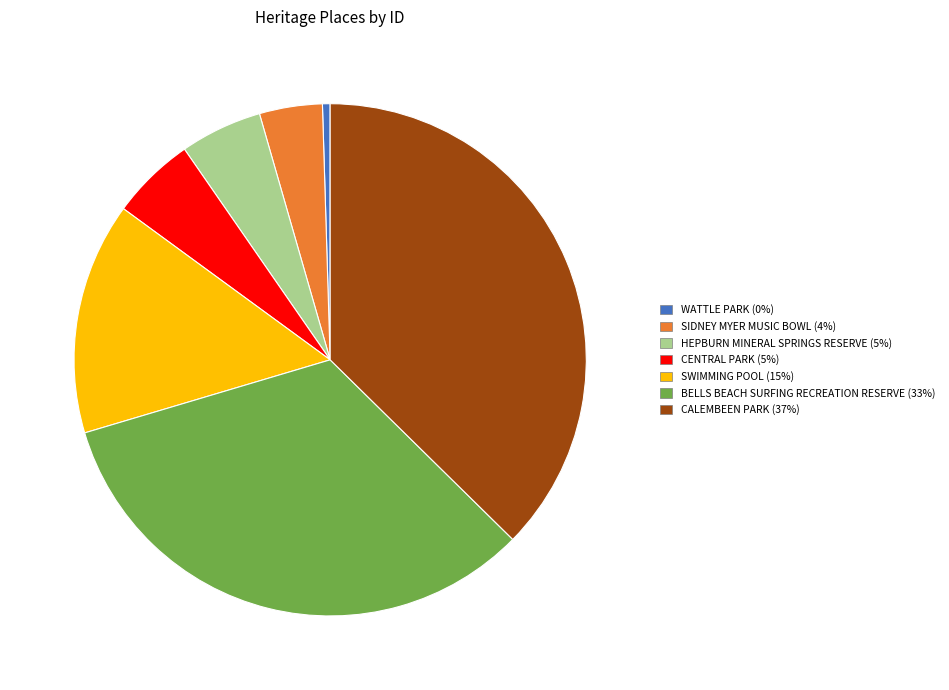

Is the sum of CENTRAL PARK and SWIMMING POOL greater than half?

No